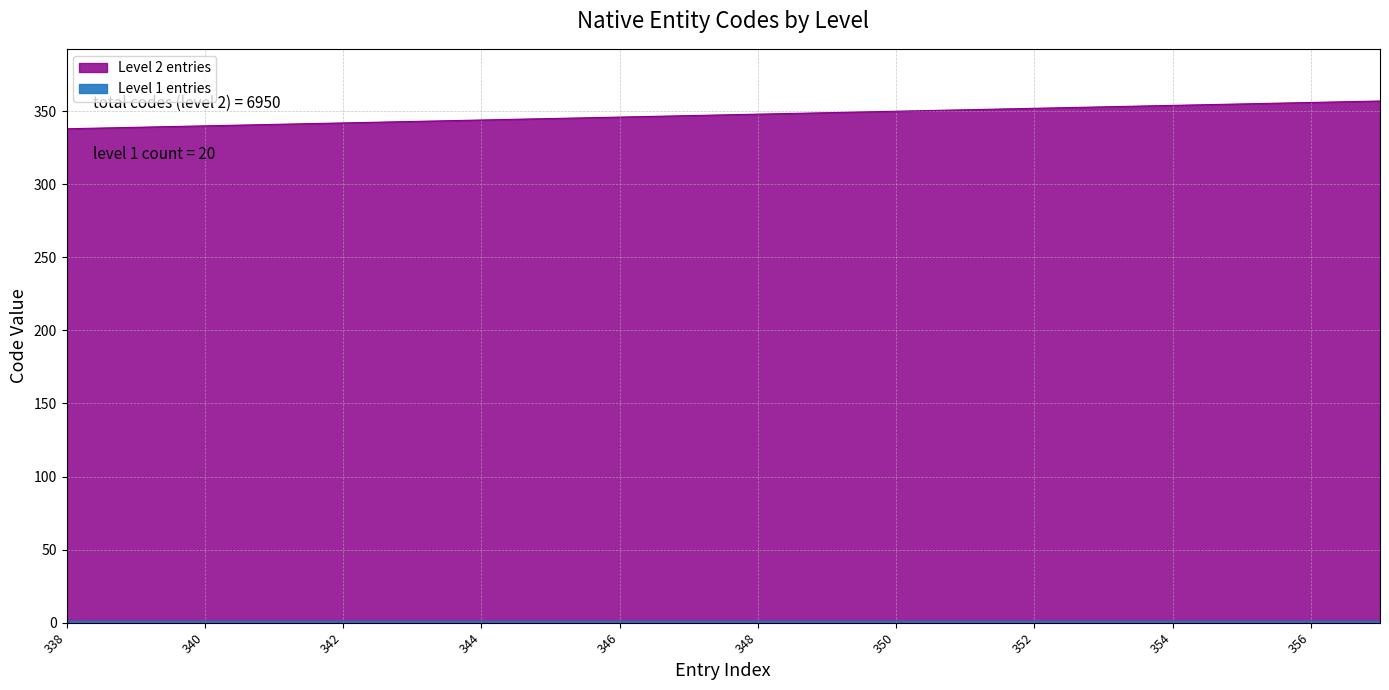

List the labels in order of value, largest first.

357, 356, 355, 354, 353, 352, 351, 350, 349, 348, 347, 346, 345, 344, 343, 342, 341, 340, 339, 338